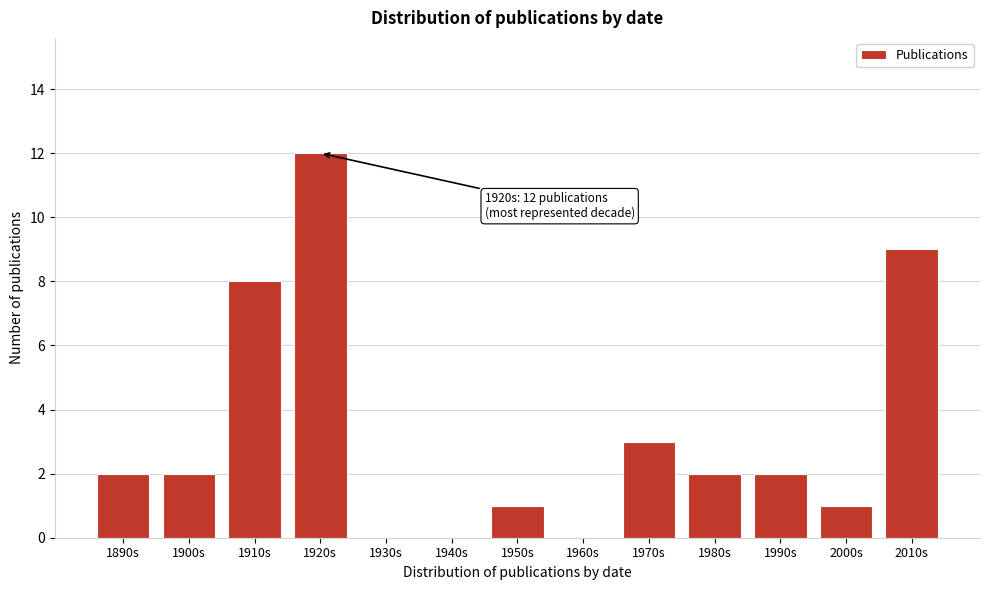

Reading left to right, list all the values displayed in this chart.

1890s=2	1900s=2	1910s=8	1920s=12	1930s=0	1940s=0	1950s=1	1960s=0	1970s=3	1980s=2	1990s=2	2000s=1	2010s=9